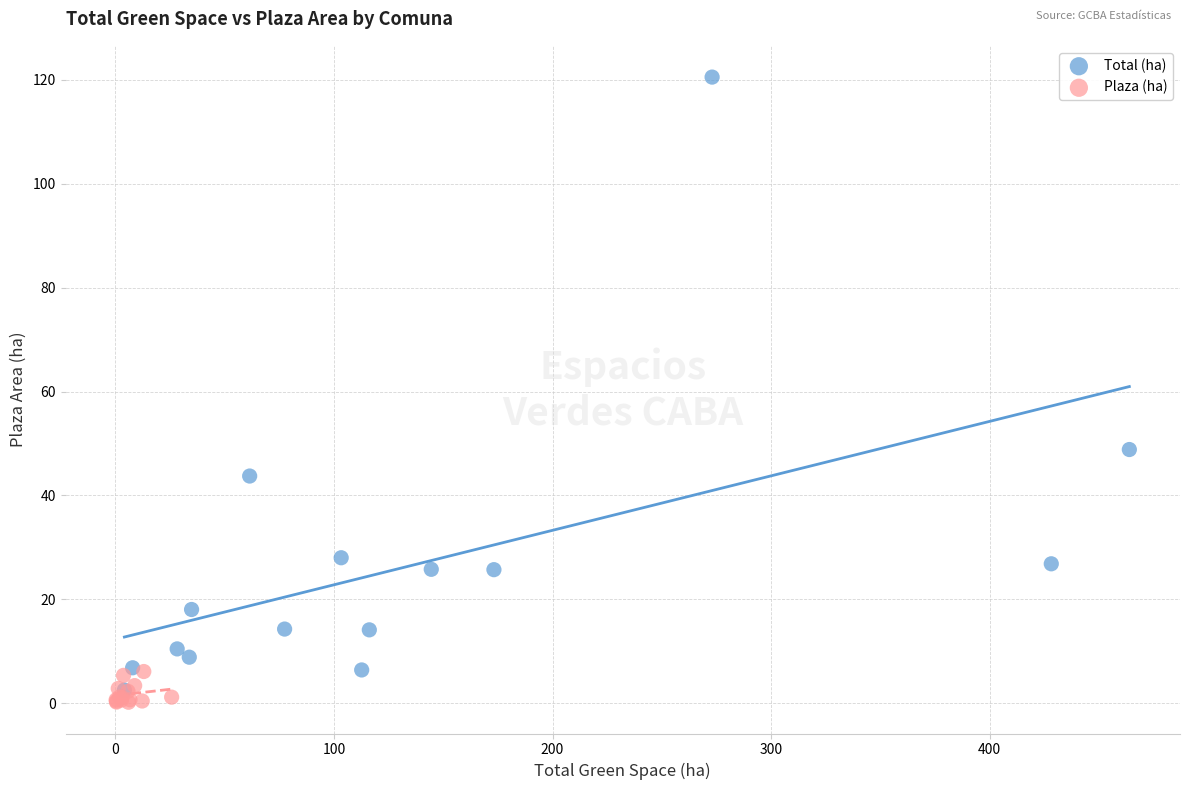

Which series reaches the maximum Y coordinate?

Total (ha)